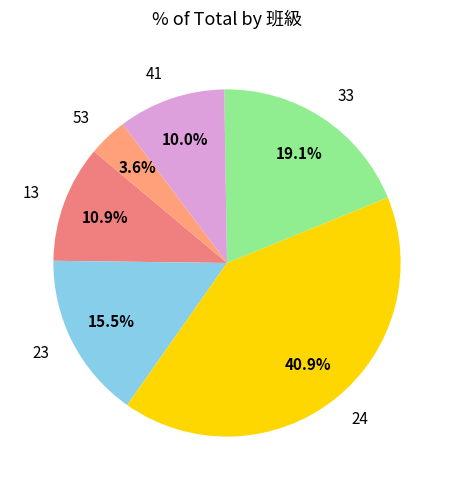

To the nearest percent, what portion does 24 represent?

41%